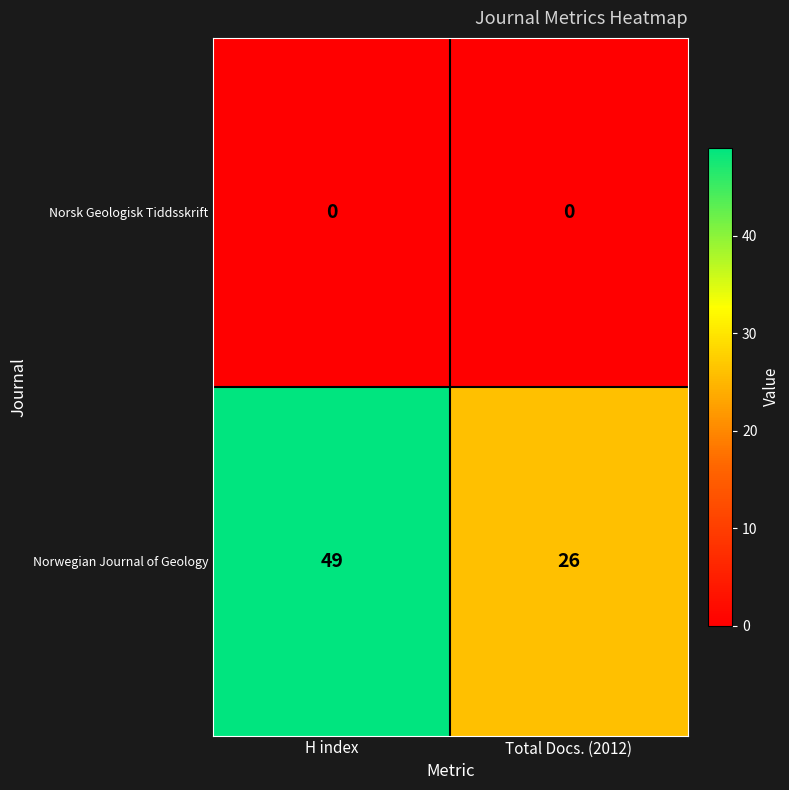

At which category is the sum across all series the highest?

H index